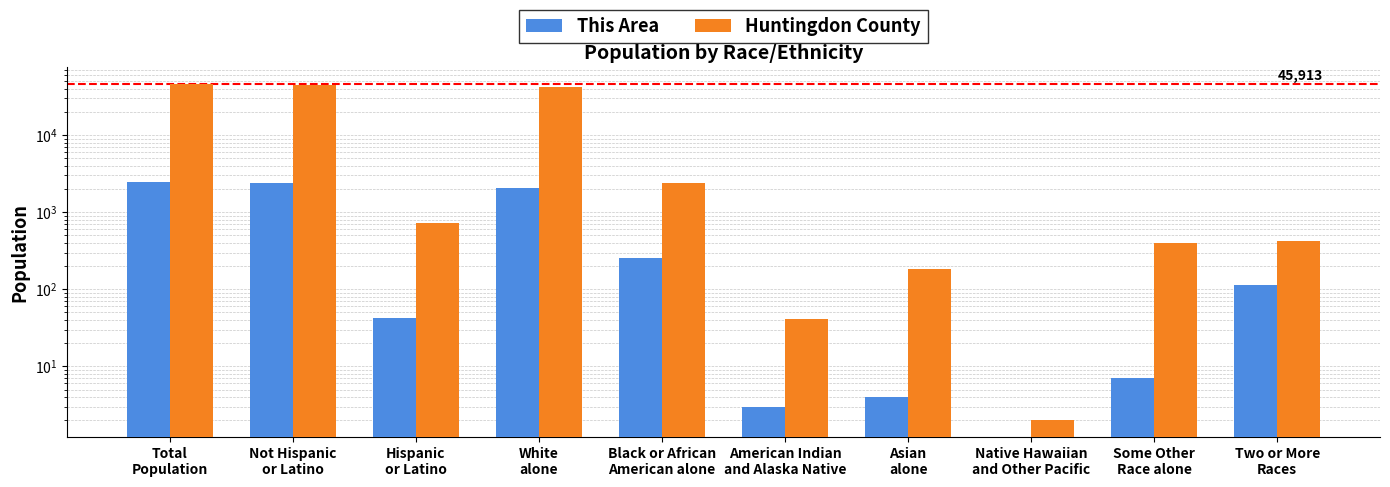

Reading right to left, what are all the values shown in this chart?

This Area: 113	7	0	4	3	254	2066	42	2405	2447
Huntingdon County: 424	400	2	184	41	2392	42470	727	45186	45913